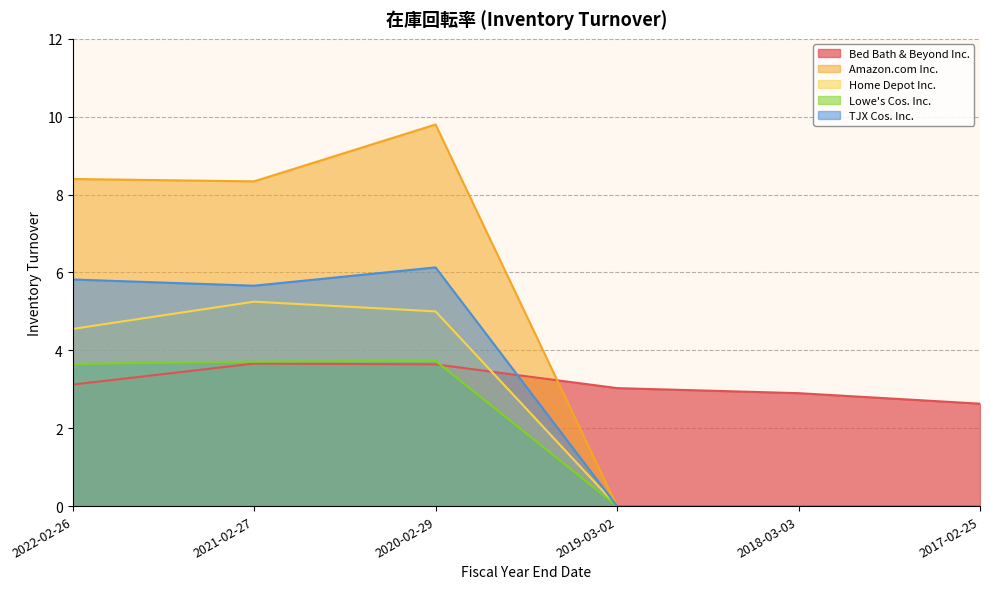

What are all the series names shown in the legend?

Bed Bath & Beyond Inc., Amazon.com Inc., Home Depot Inc., Lowe's Cos. Inc., TJX Cos. Inc.